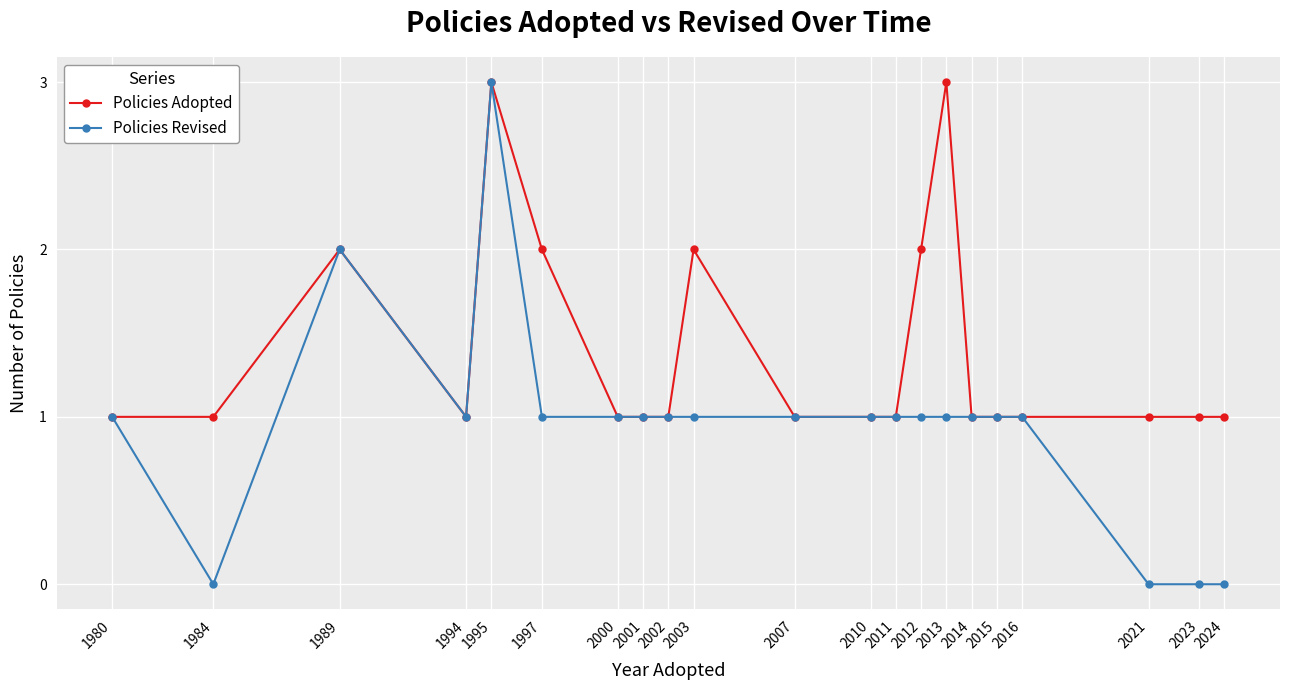

Does the chart display data point markers on the line(s)?

Yes